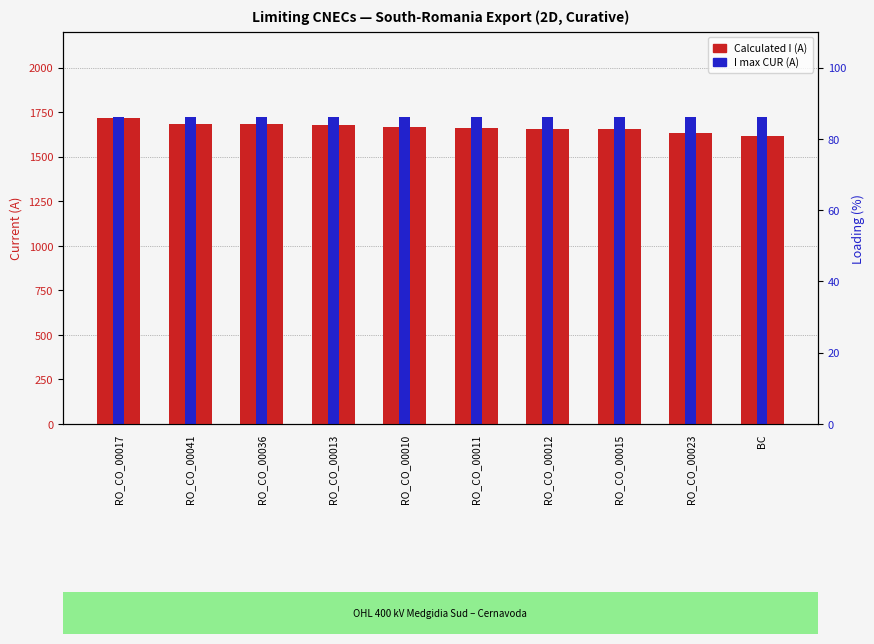

Rank the categories by I max CUR (A) value from lowest to highest.

RO_CO_00017, RO_CO_00041, RO_CO_00036, RO_CO_00013, RO_CO_00010, RO_CO_00011, RO_CO_00012, RO_CO_00015, RO_CO_00023, BC